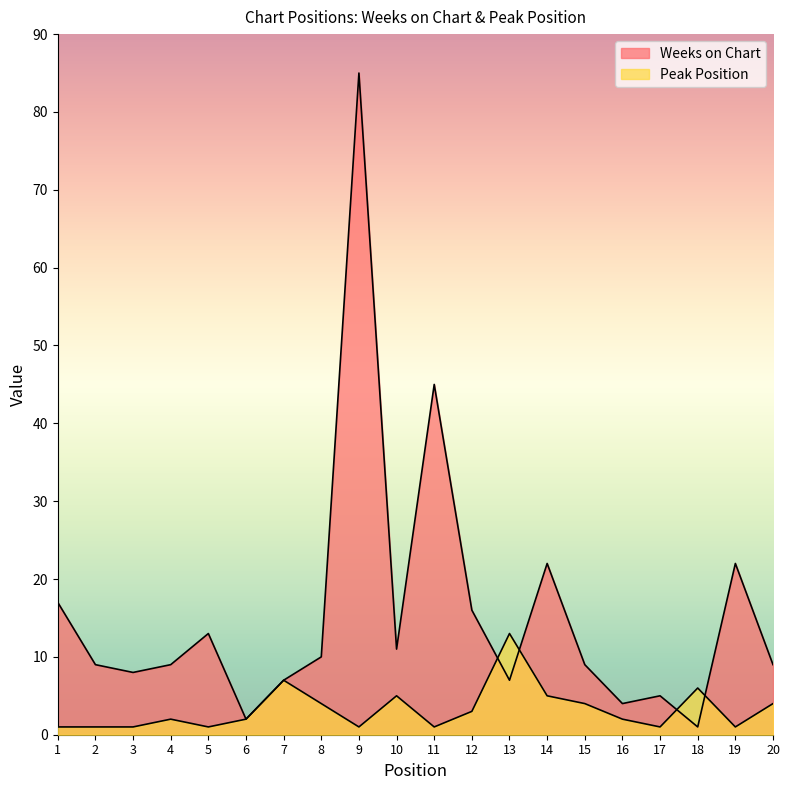

Does the chart have visible grid lines?

No